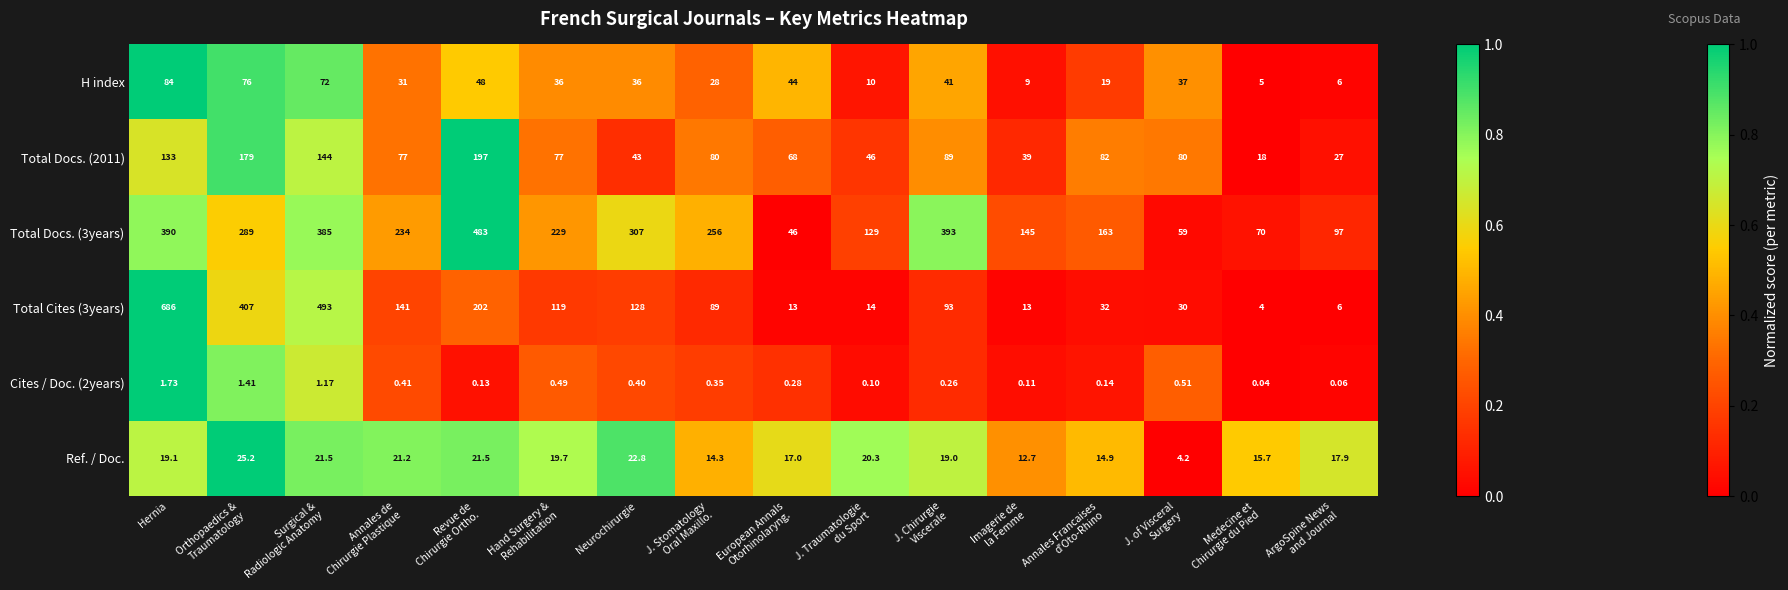

Which label corresponds to the largest value in the chart?

Hernia